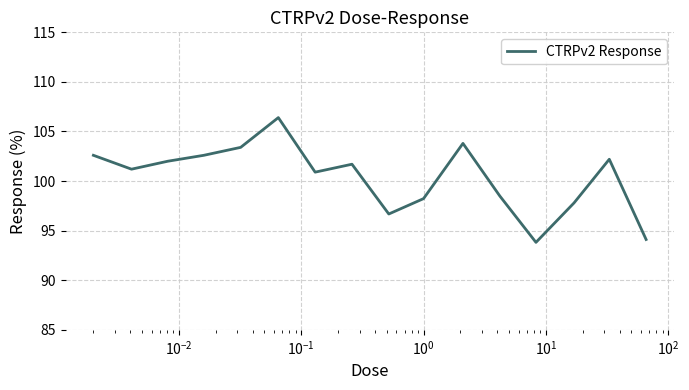

What is the difference between the maximum and minimum values?

12.6